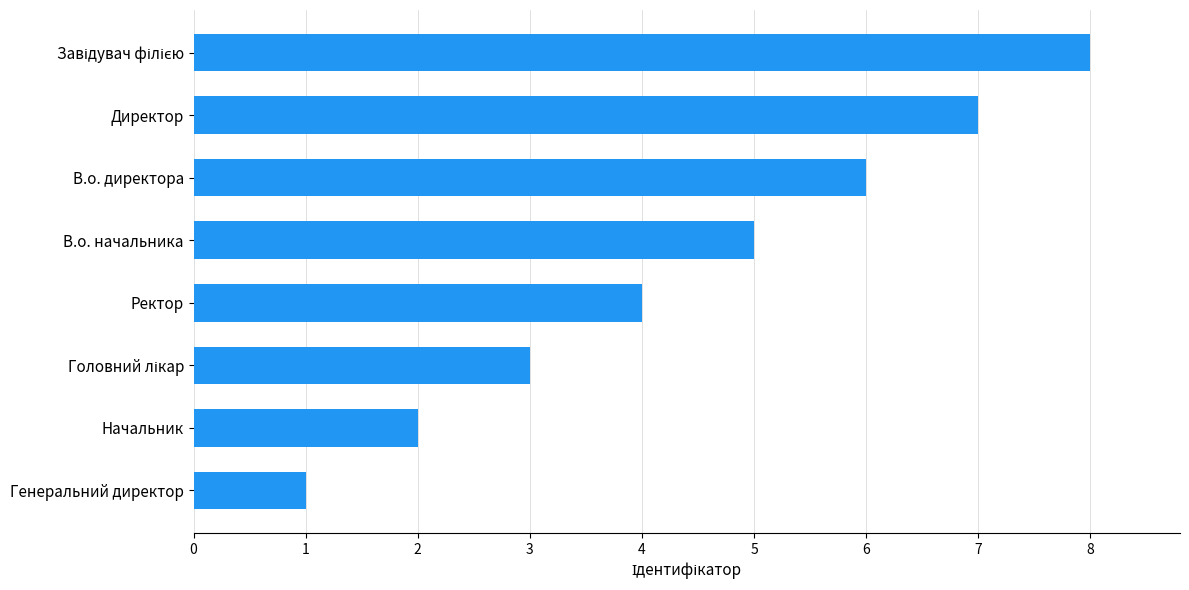

Between Генеральний директор and Директор, which is larger?

Директор